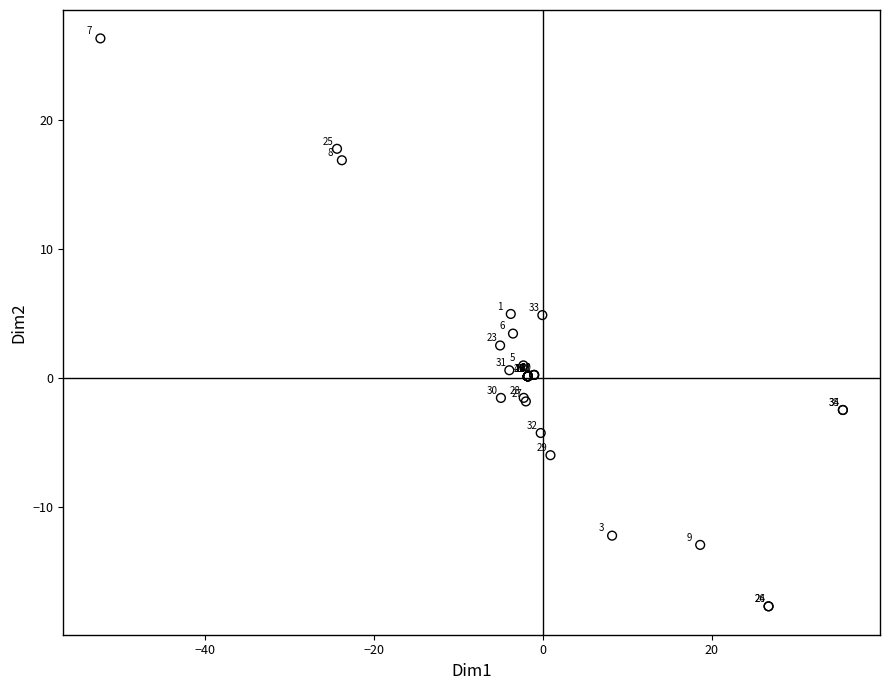

What Y value in the scatter plot is closest to 4?

3.4